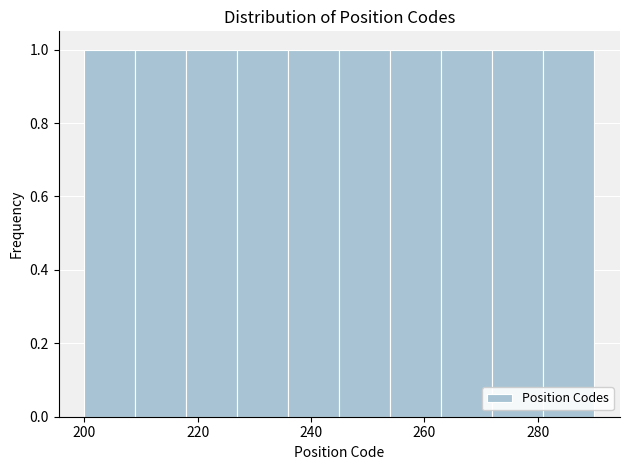

Reading left to right, list every bar in this chart as the range it spans on the x-axis followed by its height. Neither the bar edges nor the heights are printed on the chart, so give them approximately, as read against the axes.

200 to 209: 1
209 to 218: 1
218 to 227: 1
227 to 236: 1
236 to 245: 1
245 to 254: 1
254 to 263: 1
263 to 272: 1
272 to 281: 1
281 to 290: 1